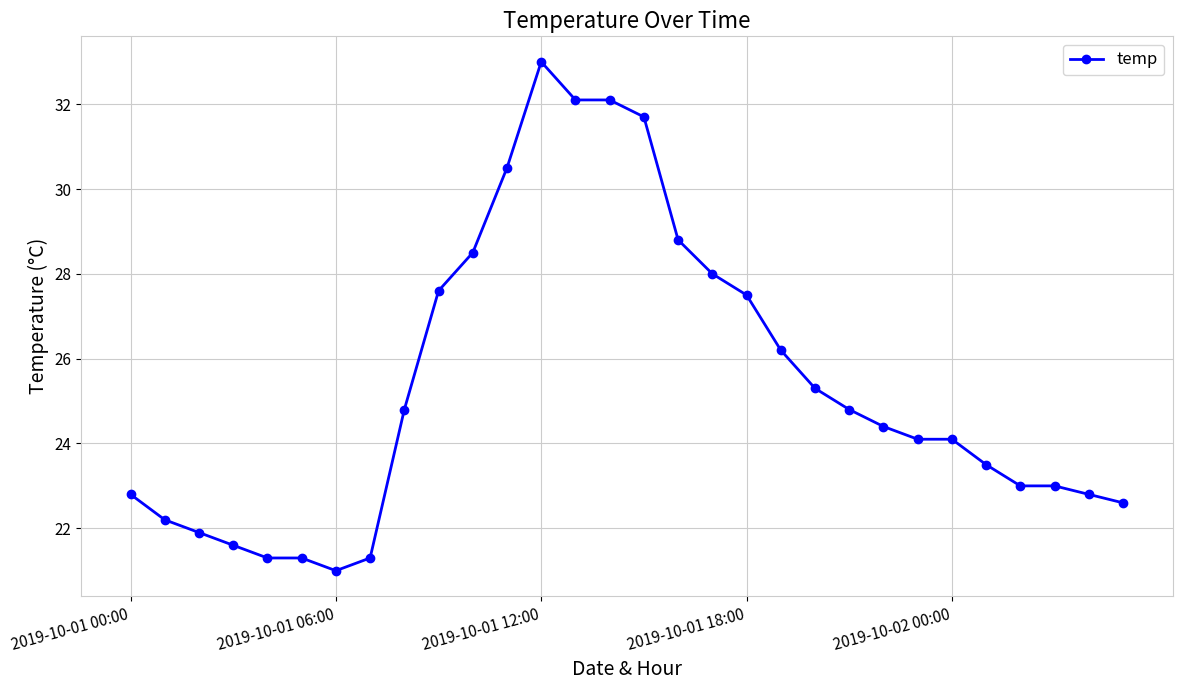

What is the minimum value shown in the chart?

21.0